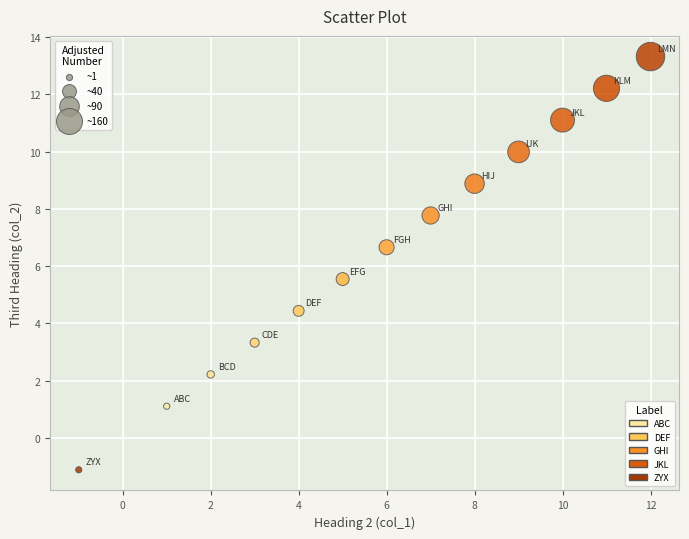

What is the range of Y values (max minus min)?

14.4